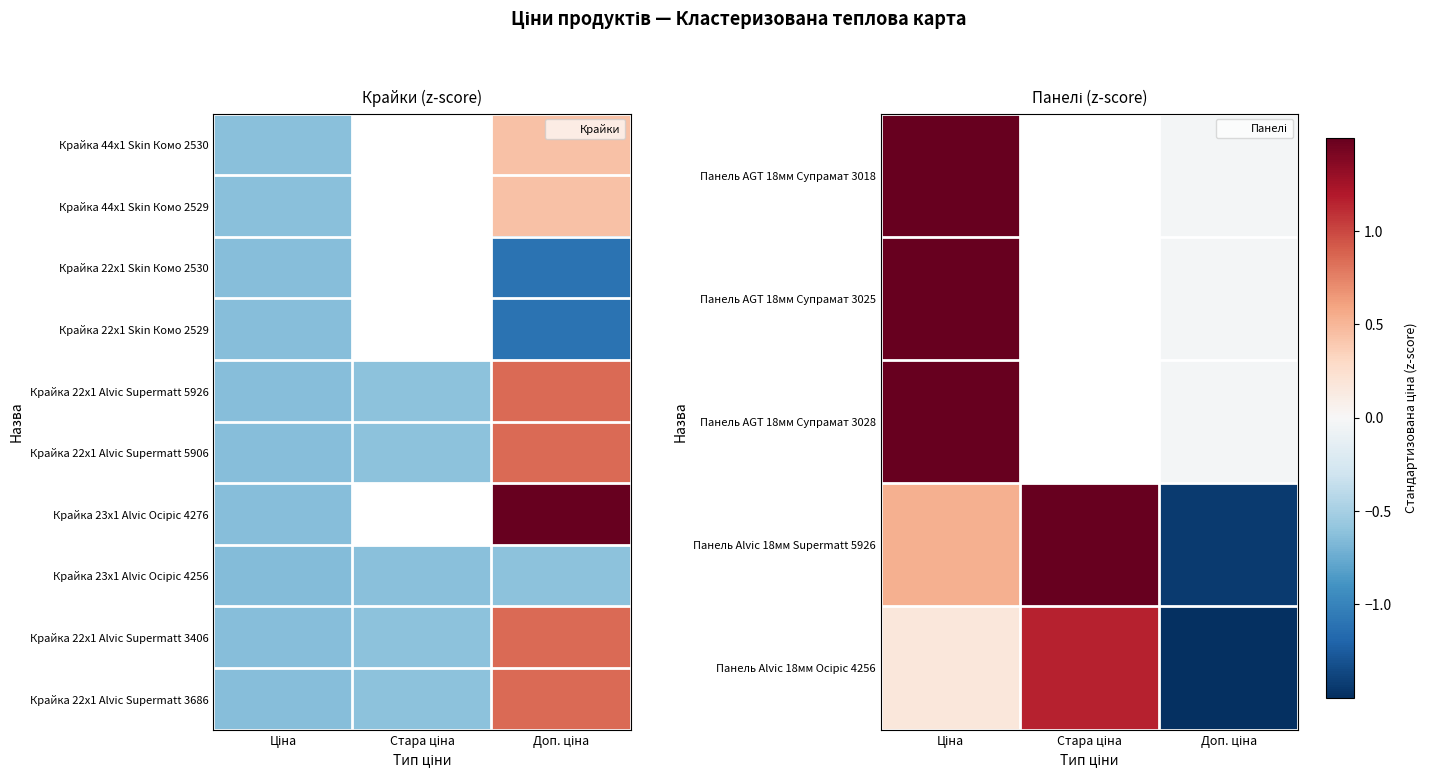

How many categories are shown in the chart?

3